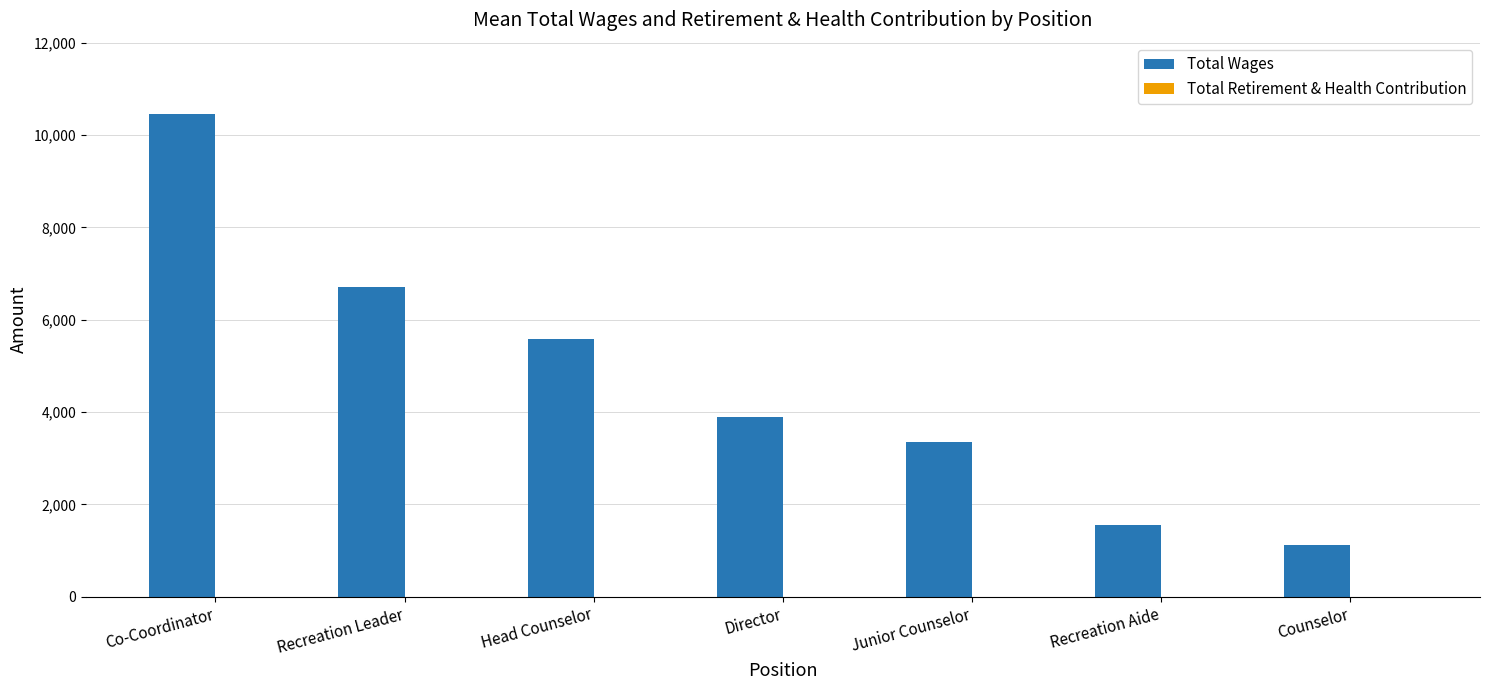

Rank the categories by value from lowest to highest.

Counselor, Recreation Aide, Junior Counselor, Director, Head Counselor, Recreation Leader, Co-Coordinator